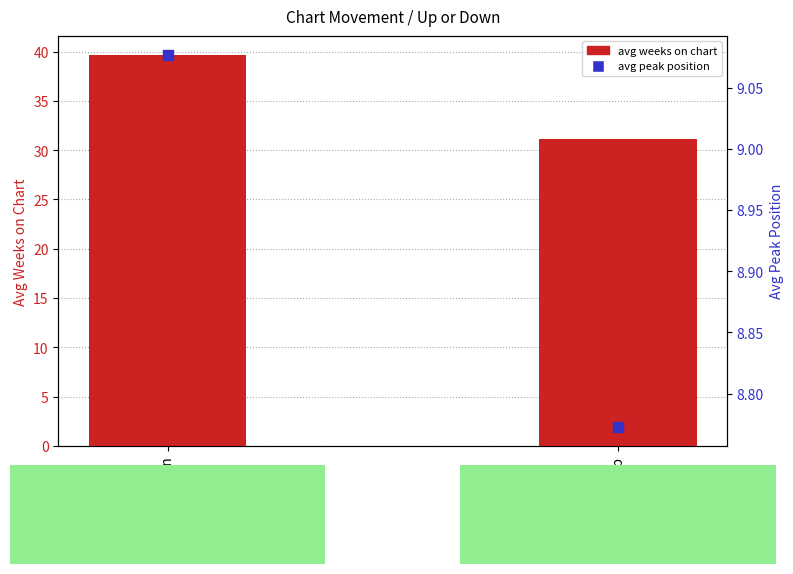

At which category is the sum across all series the highest?

down